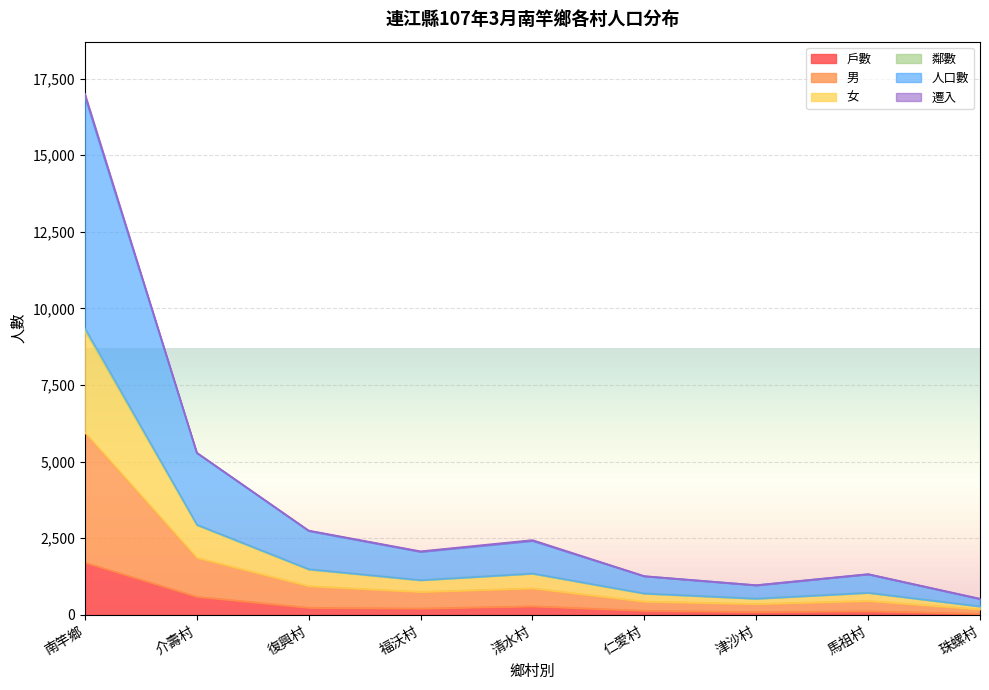

How many data points does each series have?

9